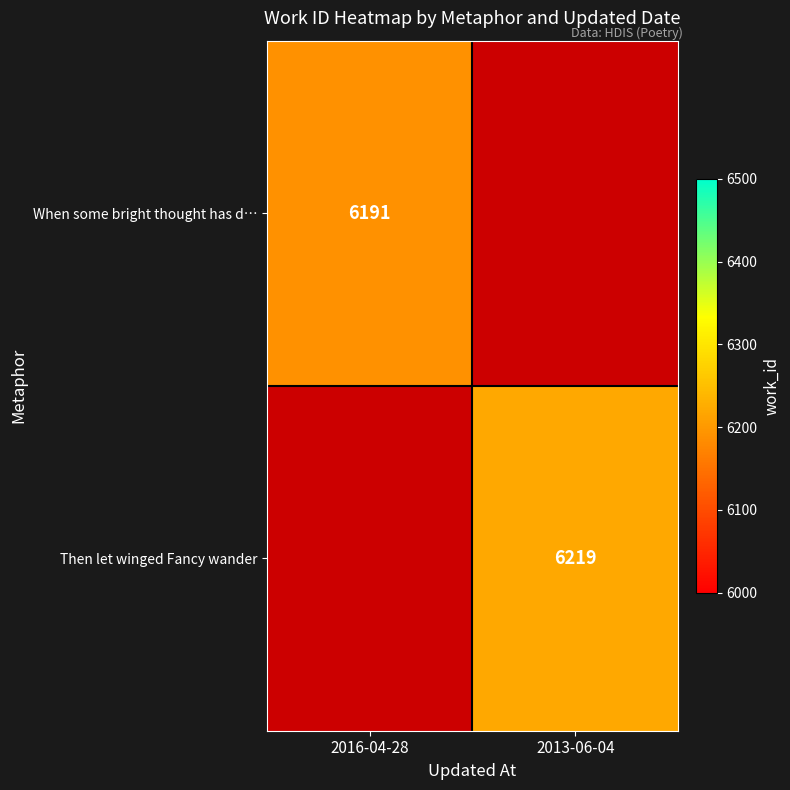

Is the value of When some bright thought has d… at 2016-04-28 greater than the value of Then let winged Fancy wander at 2013-06-04?

No